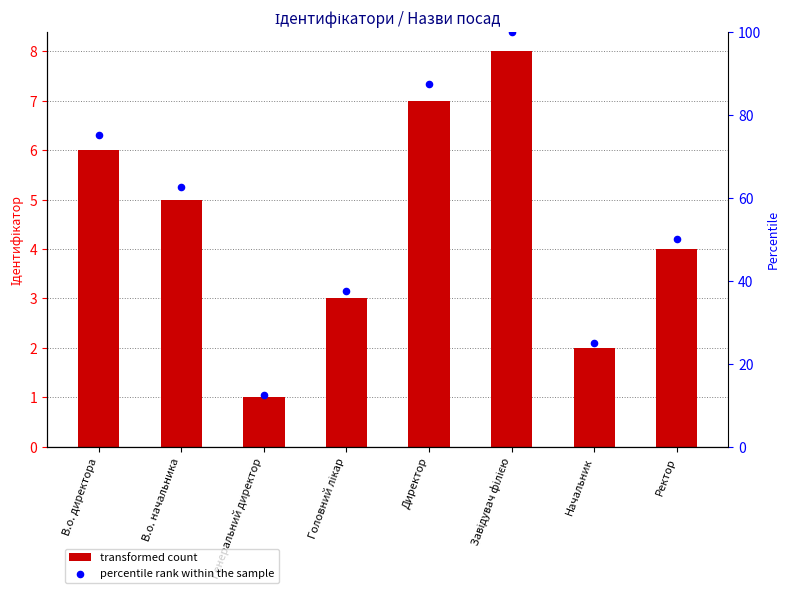

Which series contains the lowest Y value?

Ідентифікатор